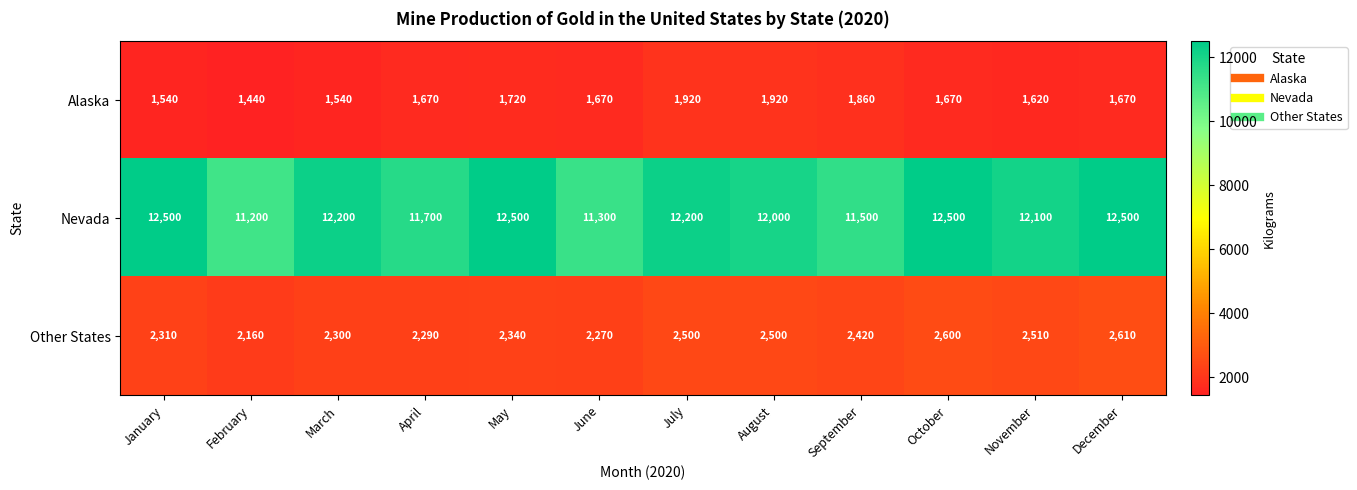

At which label is Other States closest to 2385?

September